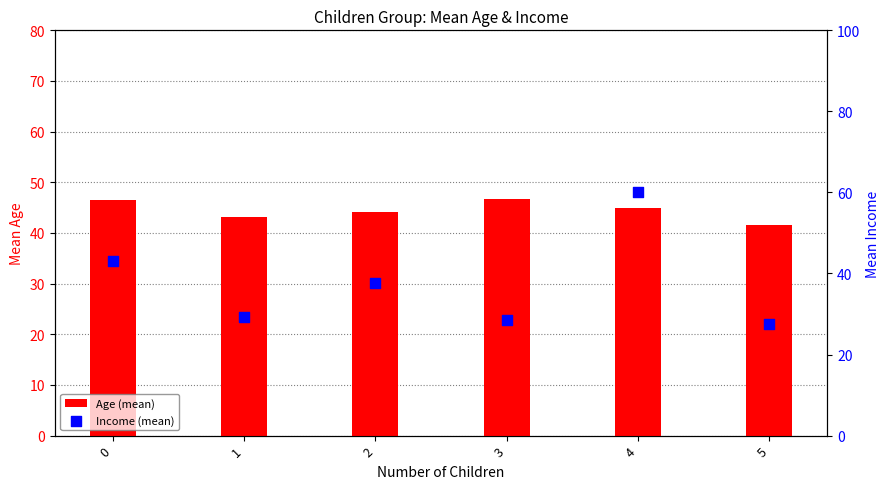

What are all the series names shown in the legend?

Age (mean), Income (mean)